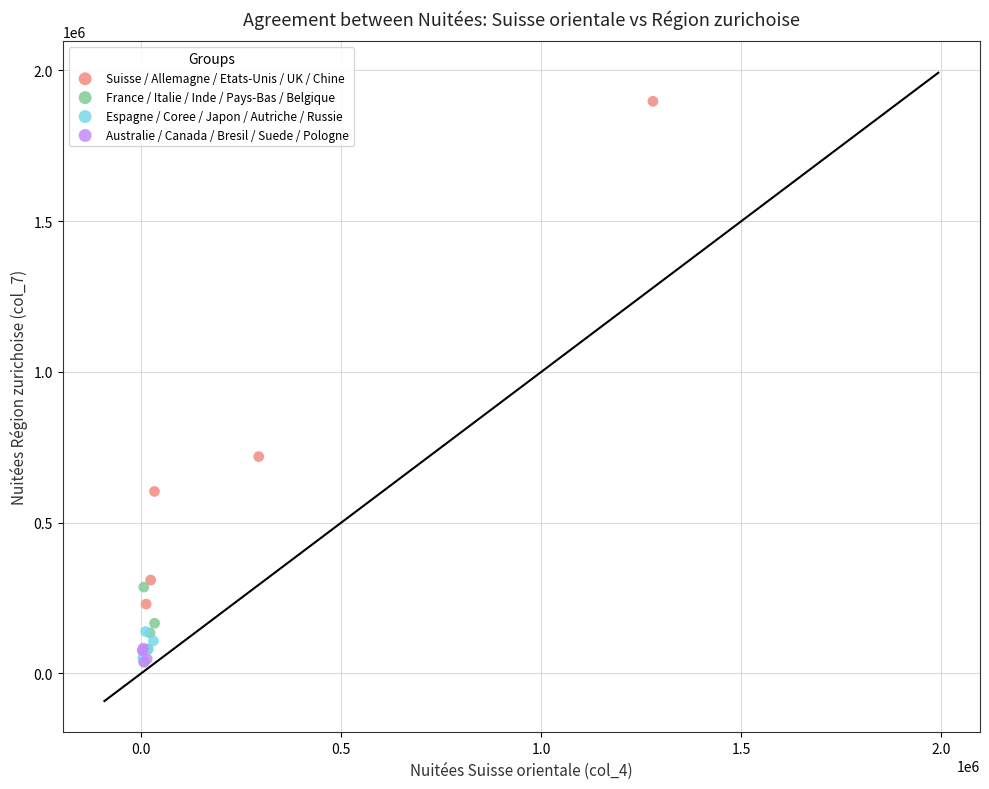

Which series has the largest Y range (max minus min)?

Suisse / Allemagne / Etats-Unis / UK / Chine